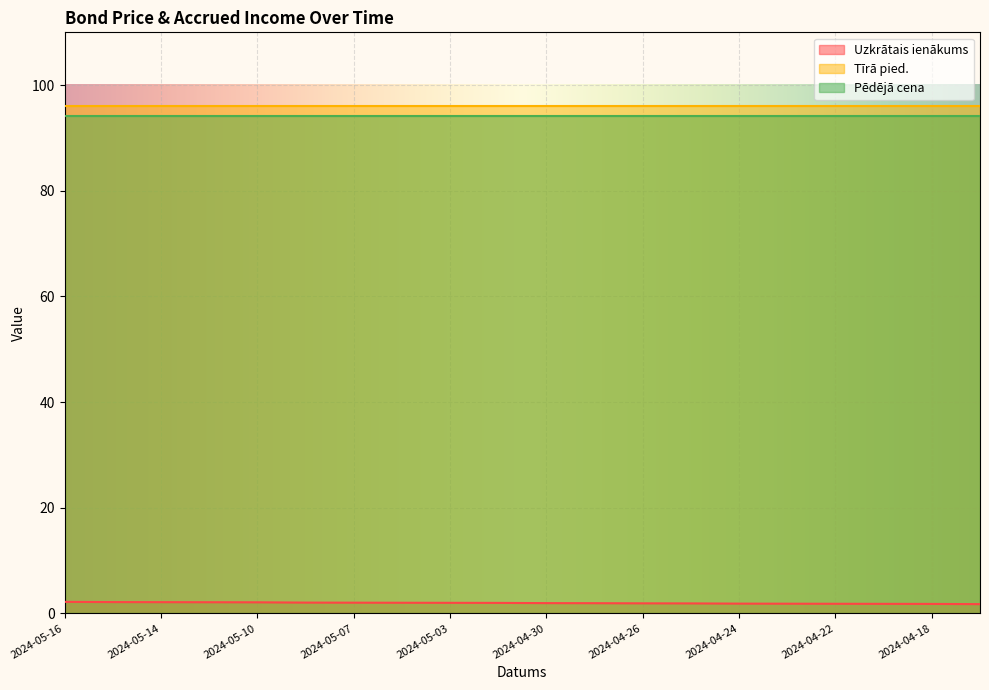

Rank the series at 2024-05-06 from lowest to highest value.

Uzkrātais ienākums, Pēdējā cena, Tīrā pied.